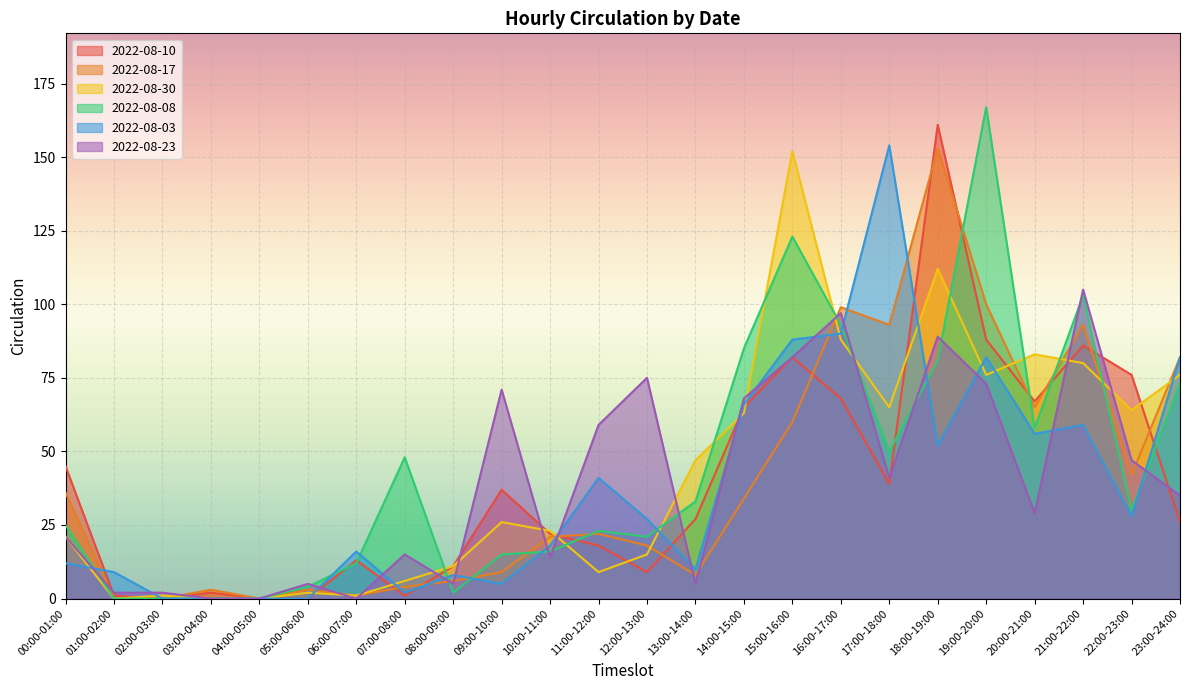

True or false: 2022-08-08 has more than 0 points higher than both neighbors.

True